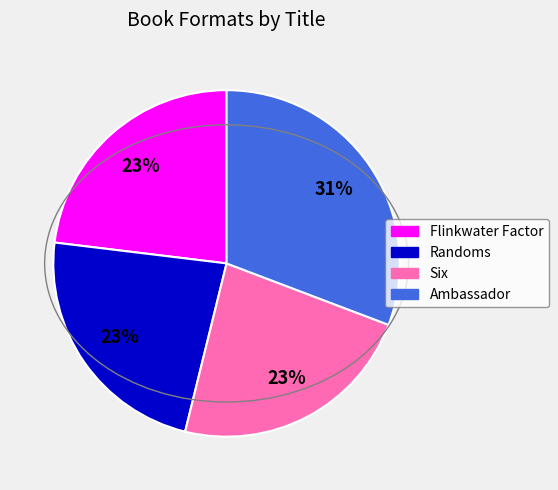

True or false: Flinkwater Factor accounts for 23% of the total.

True